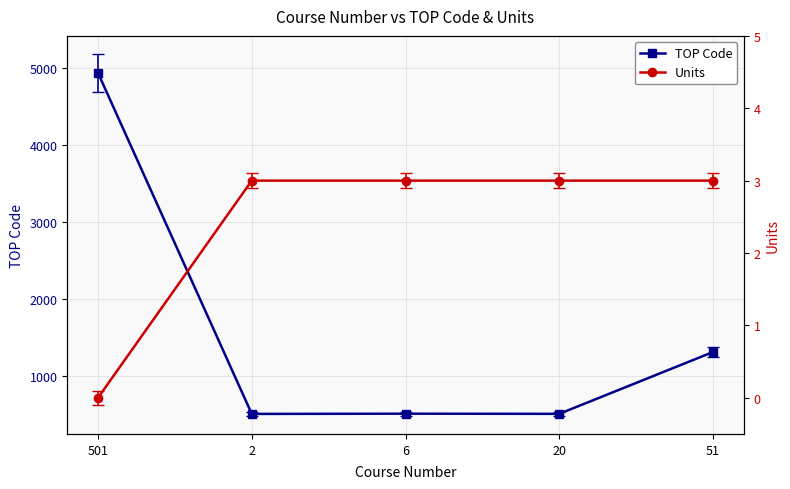

What position from the right is 2?

4